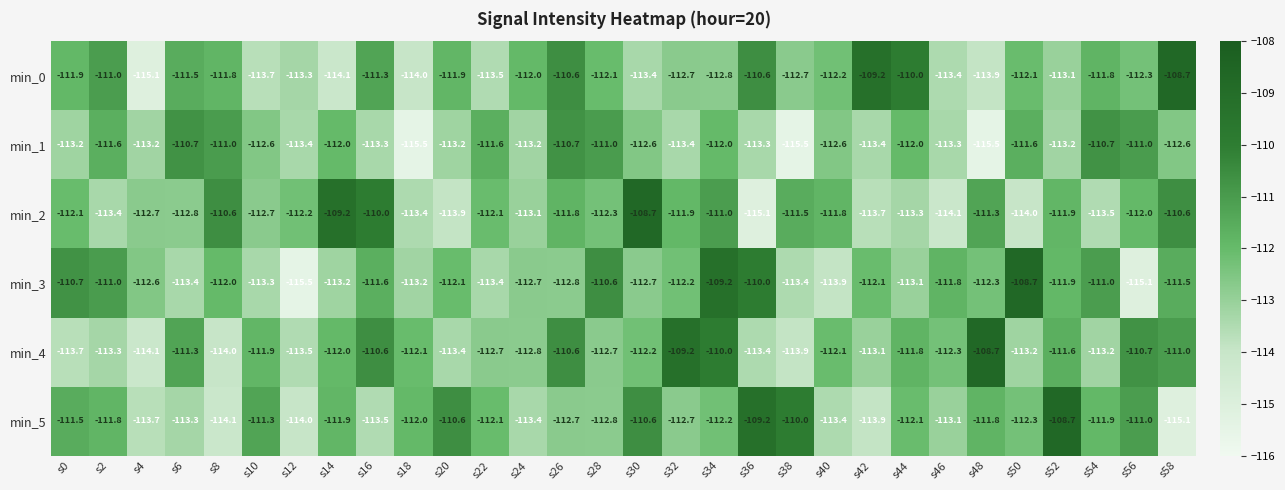

Read the min_5 value at s46.

-113.1